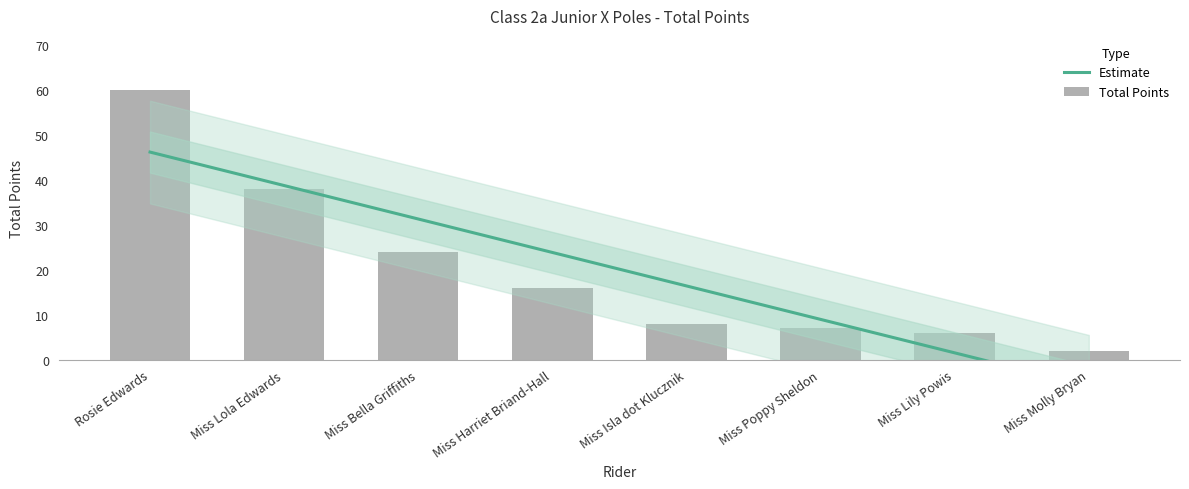

Reading left to right, what are all the values shown in this chart?

Rosie Edwards=60	Miss Lola Edwards=38	Miss Bella Griffiths=24	Miss Harriet Briand-Hall=16	Miss Isla dot Klucznik=8	Miss Poppy Sheldon=7	Miss Lily Powis=6	Miss Molly Bryan=2